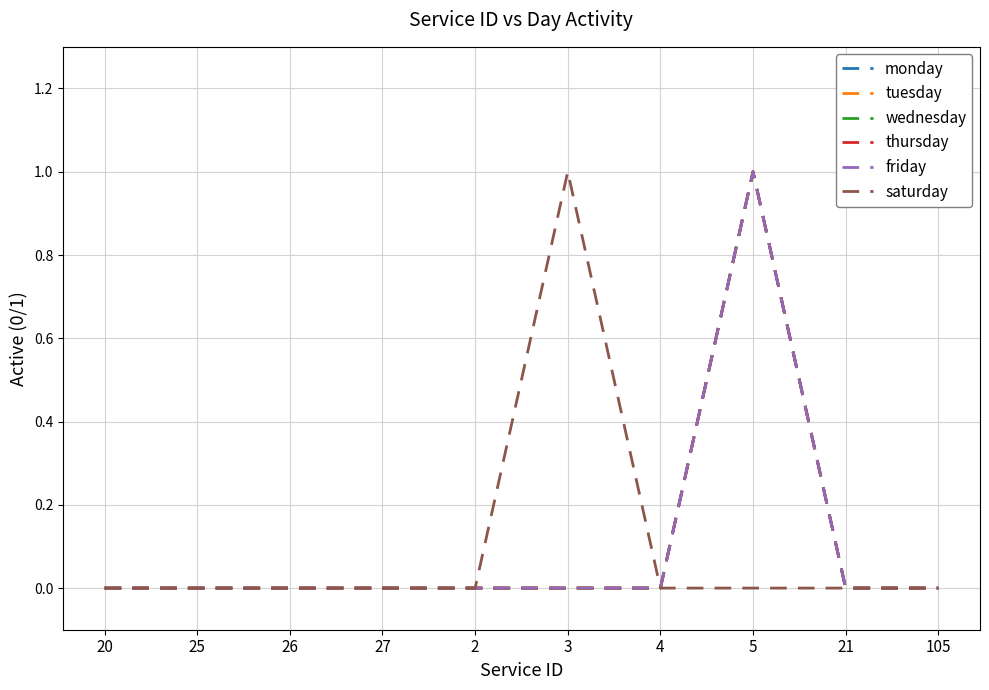

Which series changed the most between 26 and 2?

monday